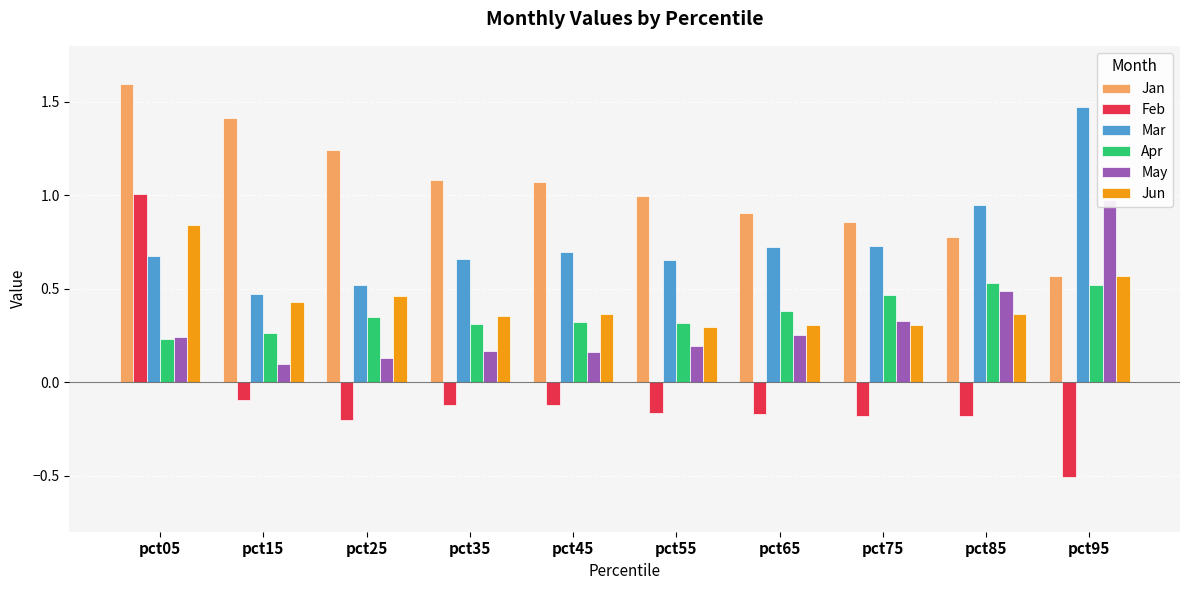

Between pct75 and pct95, which series saw the biggest shift?

Mar